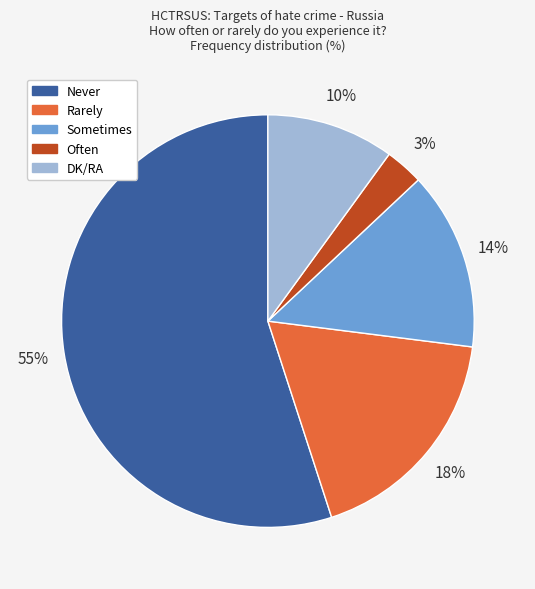

What is the majority slice?

Never